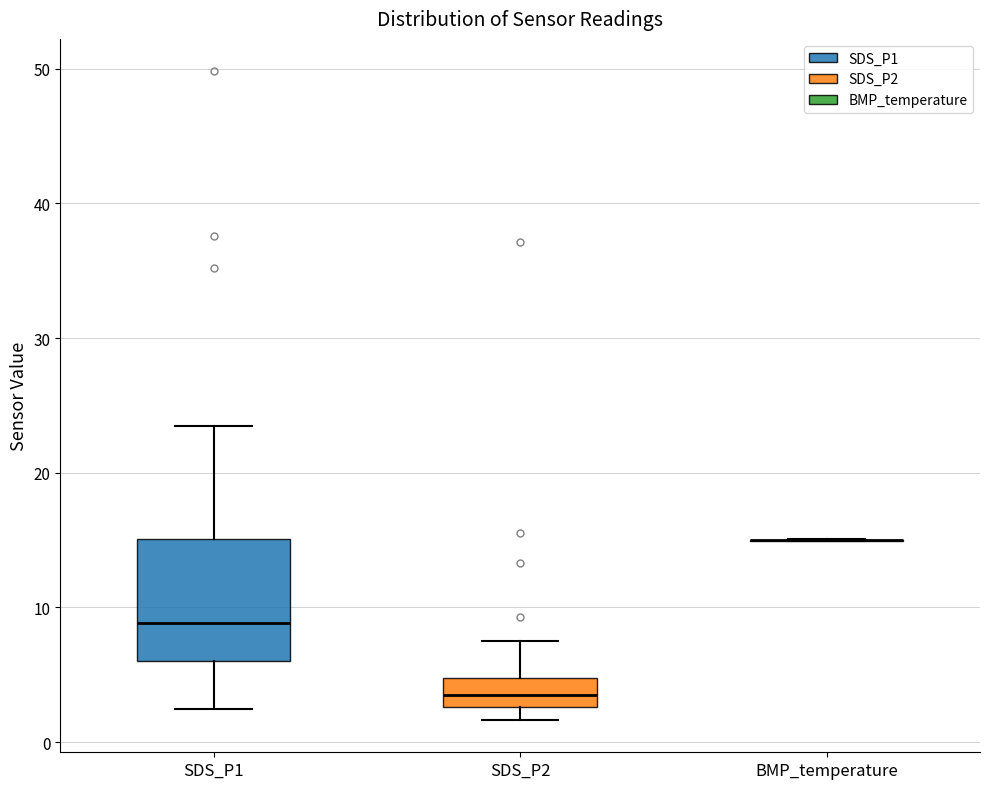

Which box is the tallest, from its lower edge to its upper edge?

SDS_P1